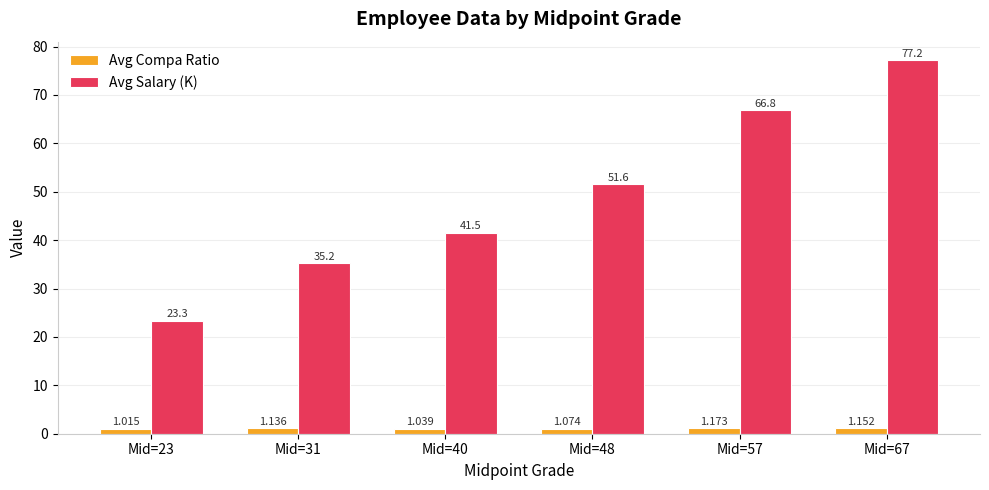

Which series changed the most between Mid=40 and Mid=48?

Avg Salary (K)